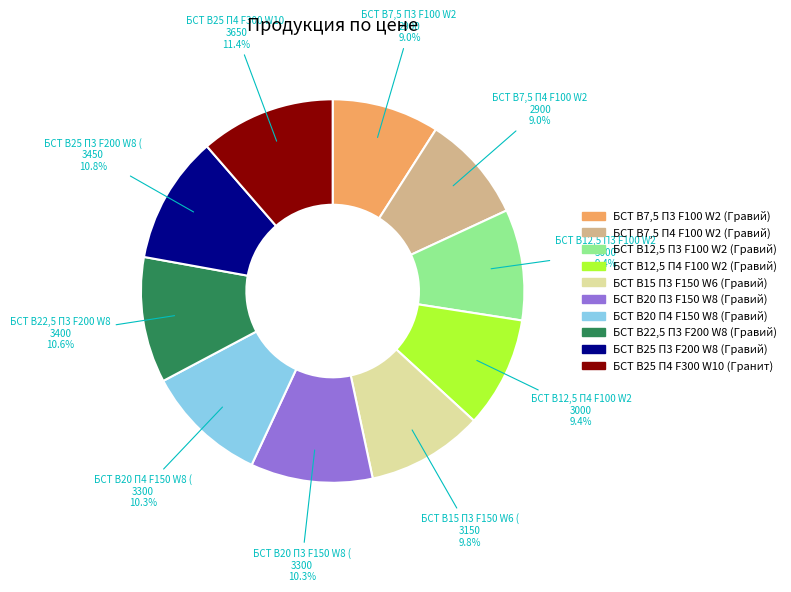

What is the ratio of the value at БСТ В7,5 П3 F100 W2 (Гравий) to the value at БСТ В20 П3 F150 W8 (Гравий)?

0.9